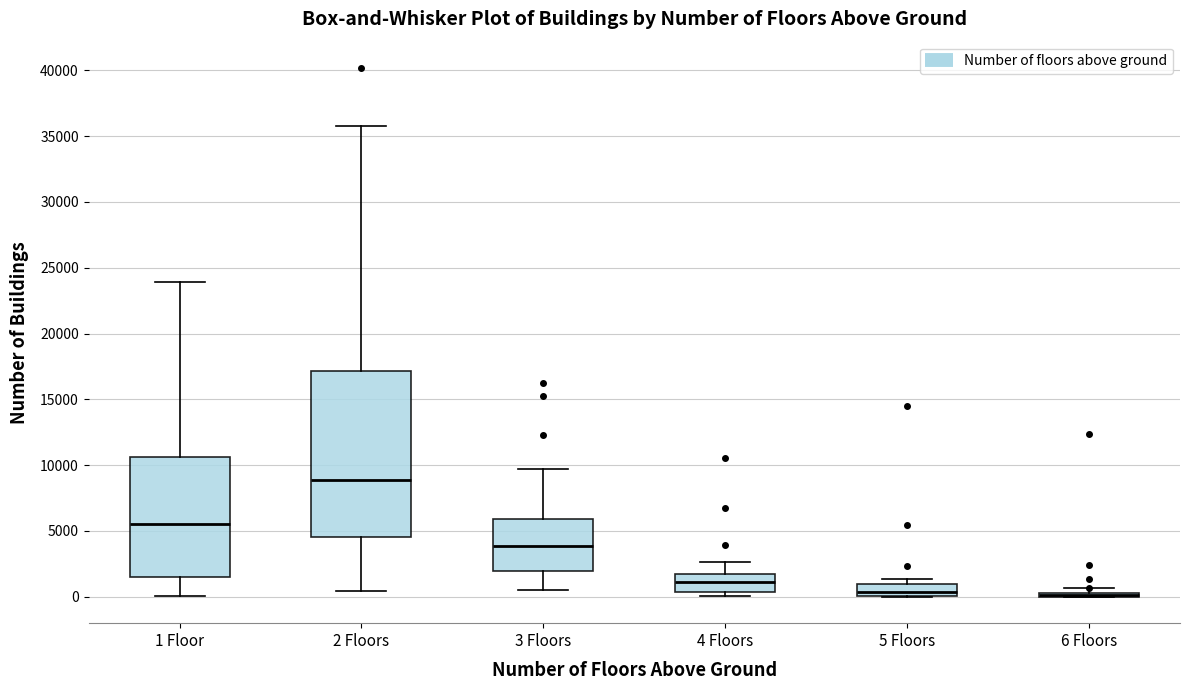

Reading left to right, read every box against the y-axis: the position of its median line, the range the box covers, and the ends of its whiskers. The values are not printed on the chart, so give them approximately, as read against the axis.

1 Floor: median 5500, box 1500 to 10500, whiskers 0 to 24000
2 Floors: median 9000, box 4500 to 17000, whiskers 500 to 36000
3 Floors: median 4000, box 2000 to 6000, whiskers 500 to 9500
4 Floors: median 1000, box 500 to 1500, whiskers 0 to 2500
5 Floors: median 500, box 0 to 1000, whiskers 0 to 1500
6 Floors: box collapsed to a line at 0, whiskers 0 to 500